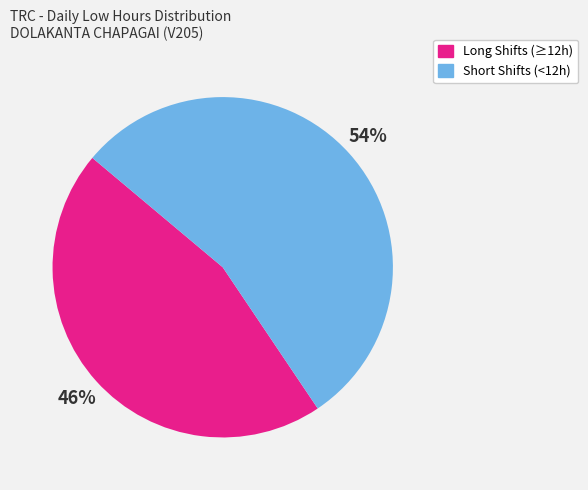

Is there a majority slice in this chart?

Yes